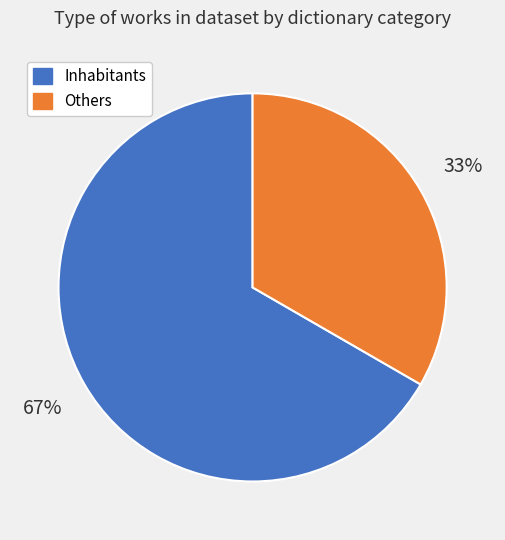

How many segments does this pie chart have?

2